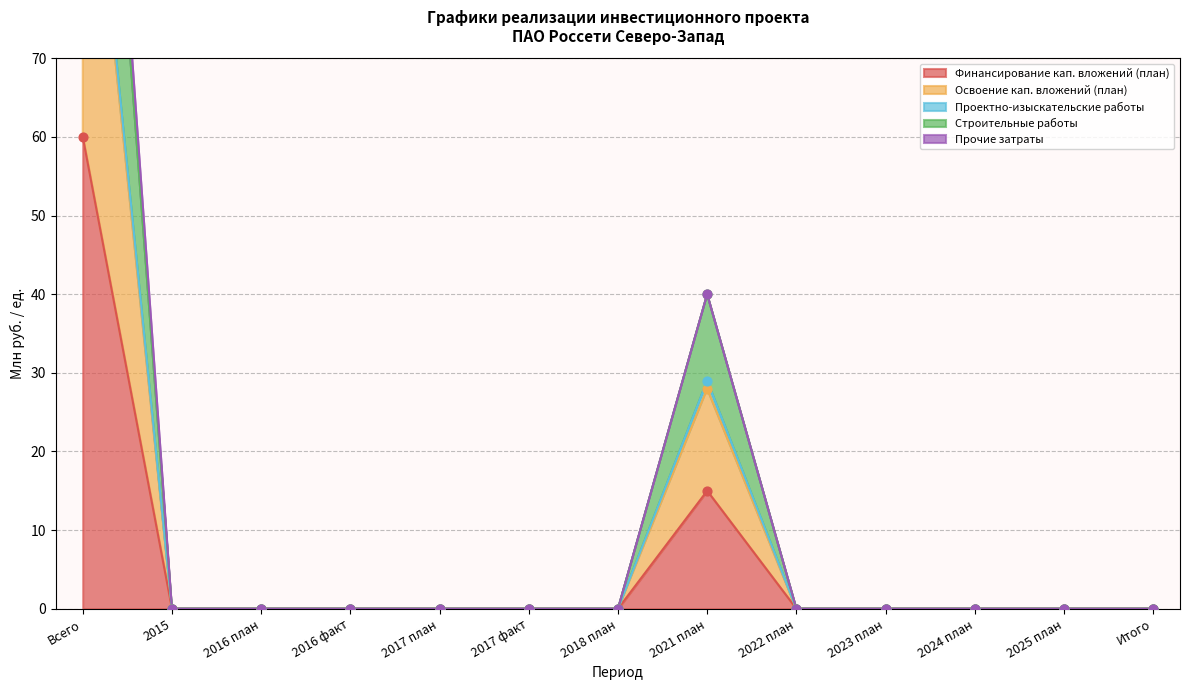

Which series has the largest Y range (max minus min)?

Строительные работы